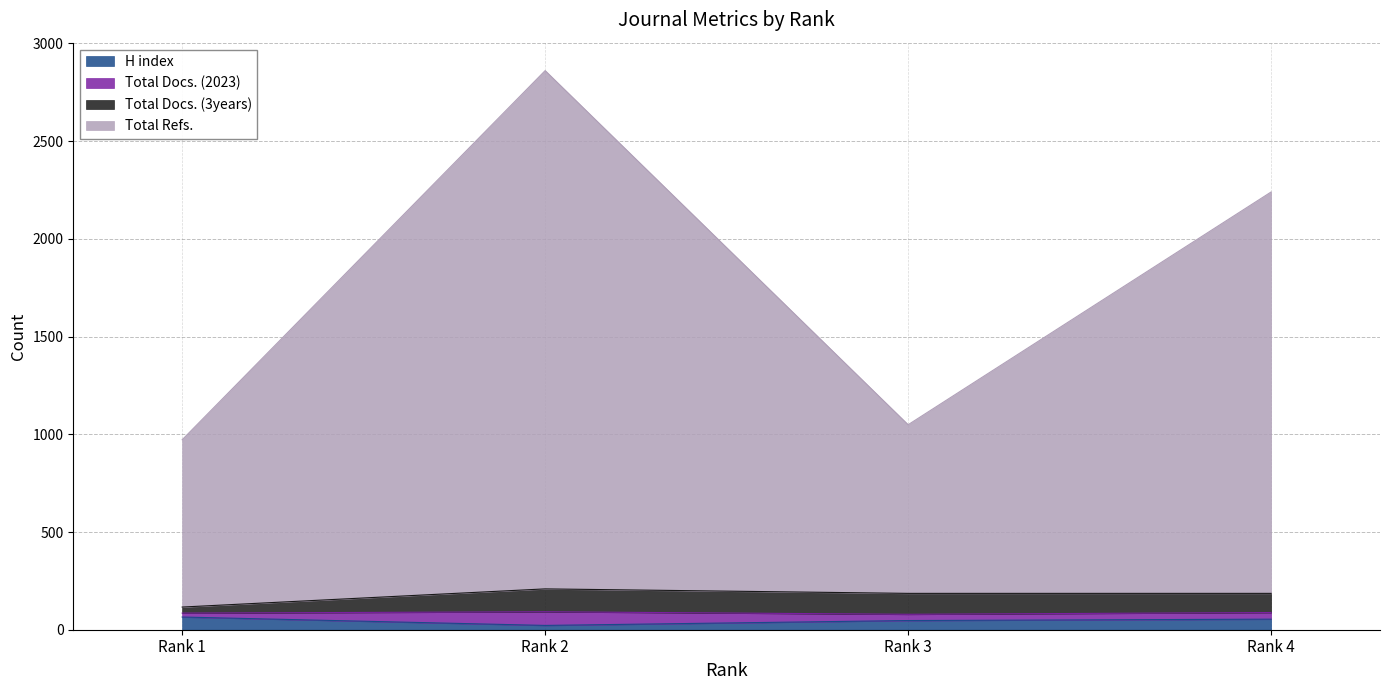

What is the maximum value for H index?

65